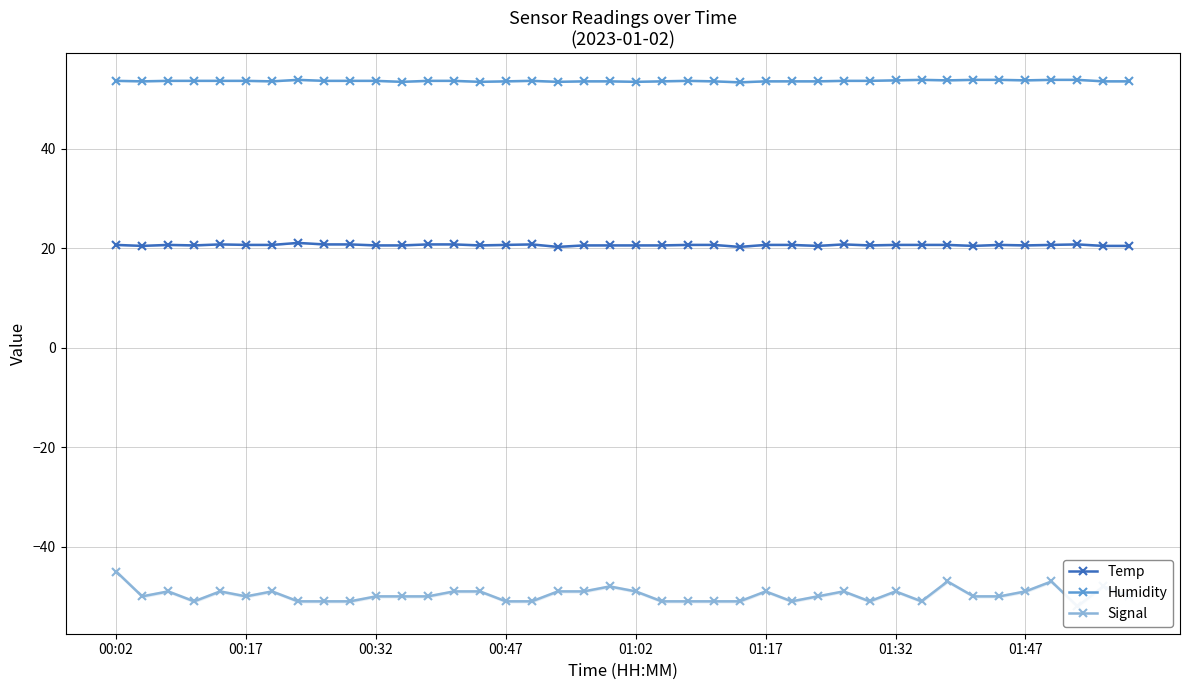

True or false: Temp has more than 2 points higher than both neighbors.

True